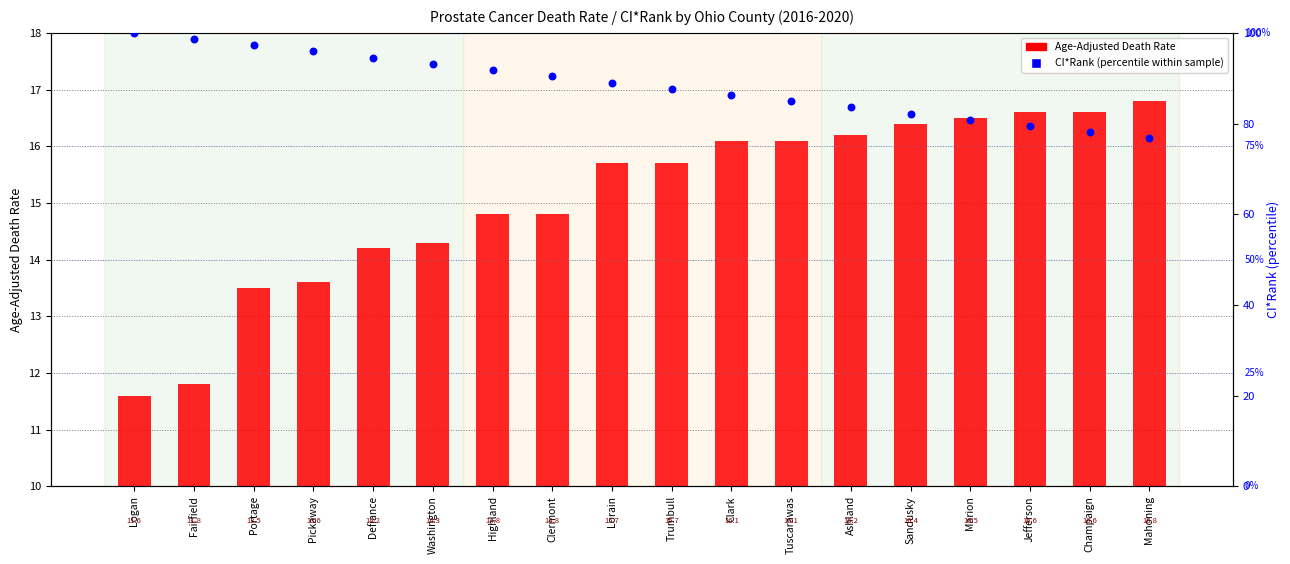

At how many categories does at least one series exceed 30?

18